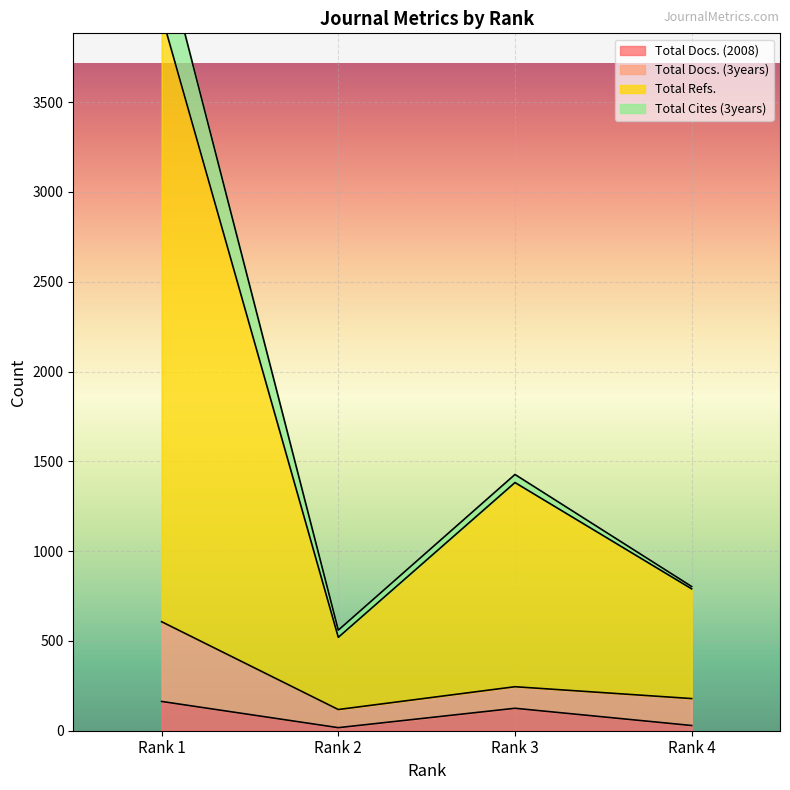

True or false: Total Docs. (2008) has more than 2 points higher than both neighbors.

False